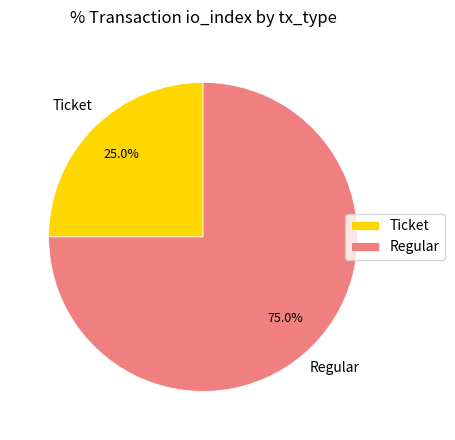

Rank the categories by value from lowest to highest.

Ticket, Regular